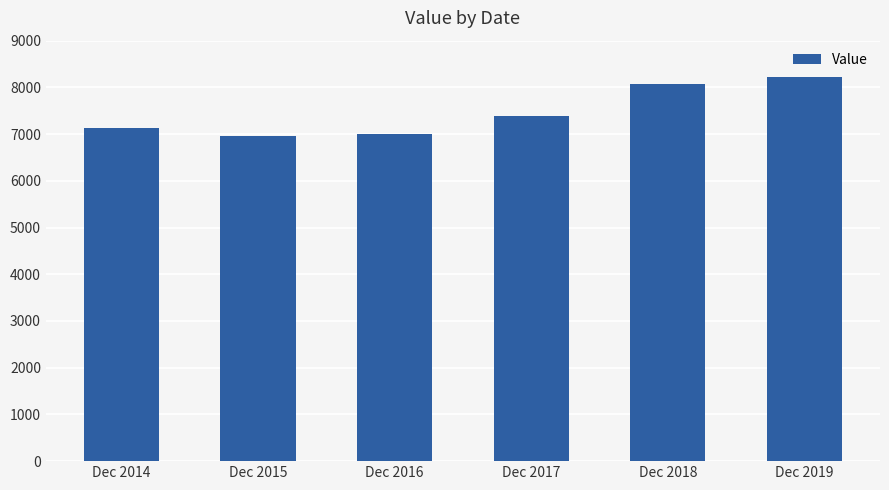

What is the maximum value shown in the chart?

8215.5